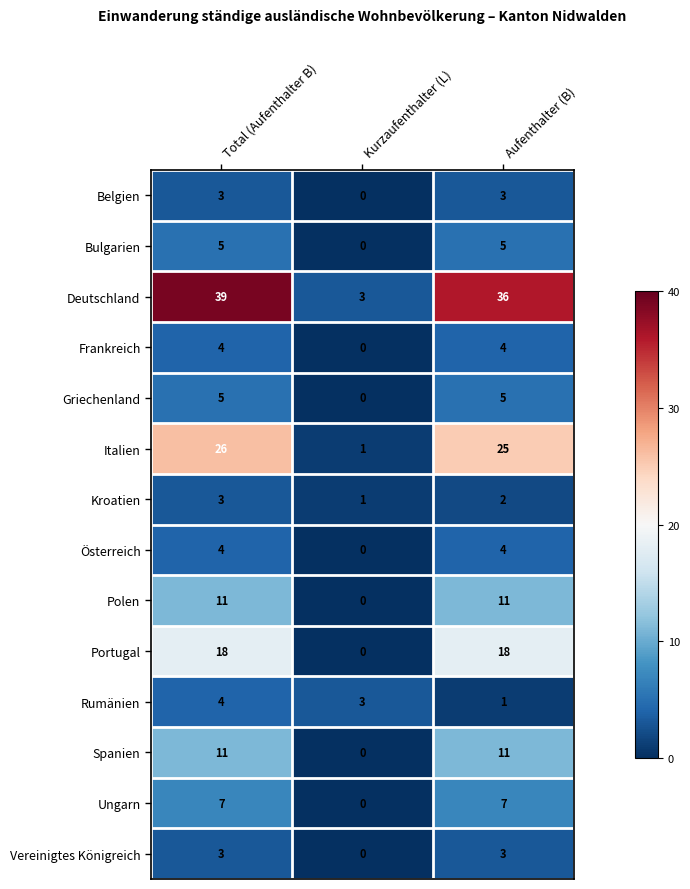

Which series has the largest range (max minus min)?

Deutschland